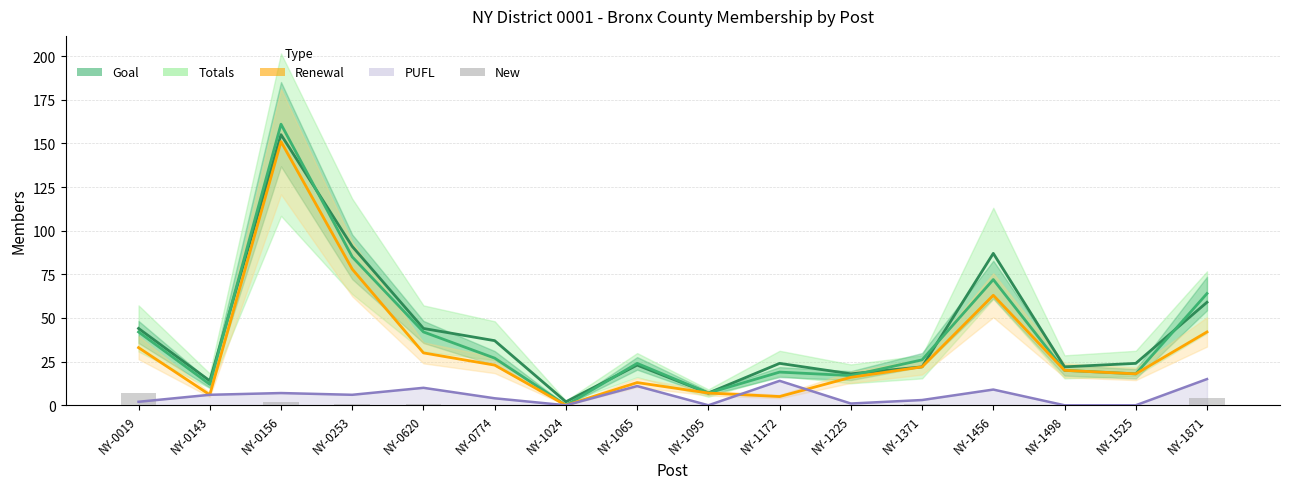

Where is Renewal nearest to the value 75?

NY-0253